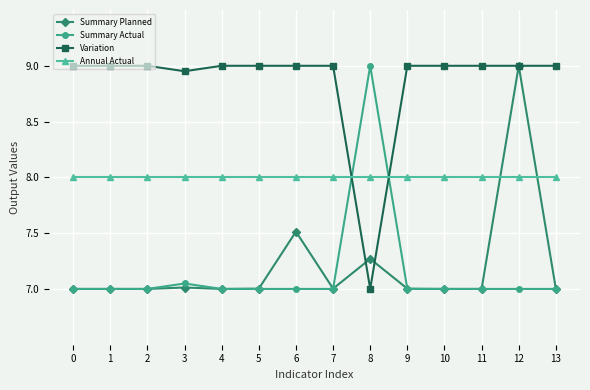

At which category is the sum across all series the highest?

12